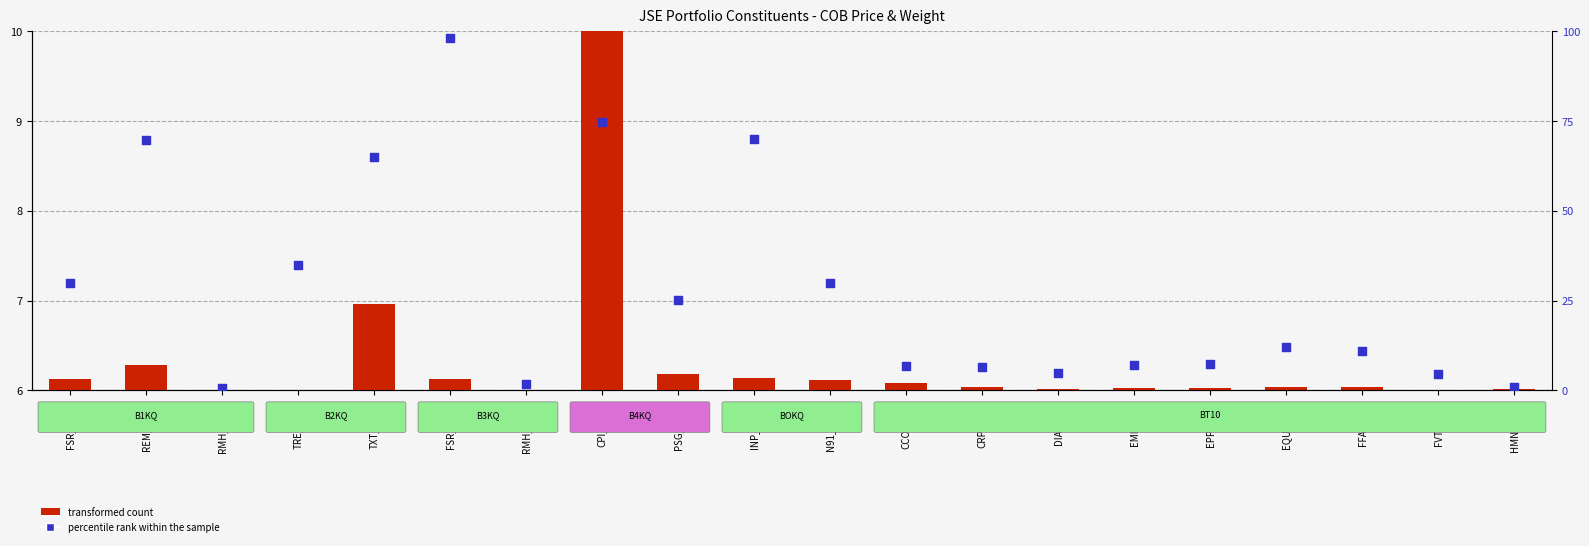

Which series has the largest Y range (max minus min)?

percentile rank within the sample